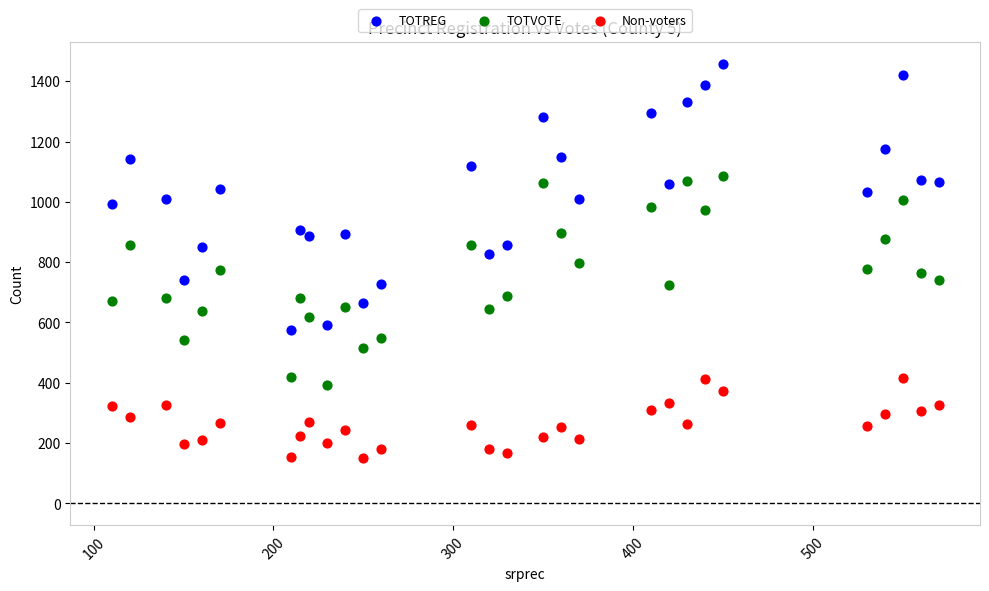

What are all the series names shown in the legend?

TOTREG, TOTVOTE, Non-voters